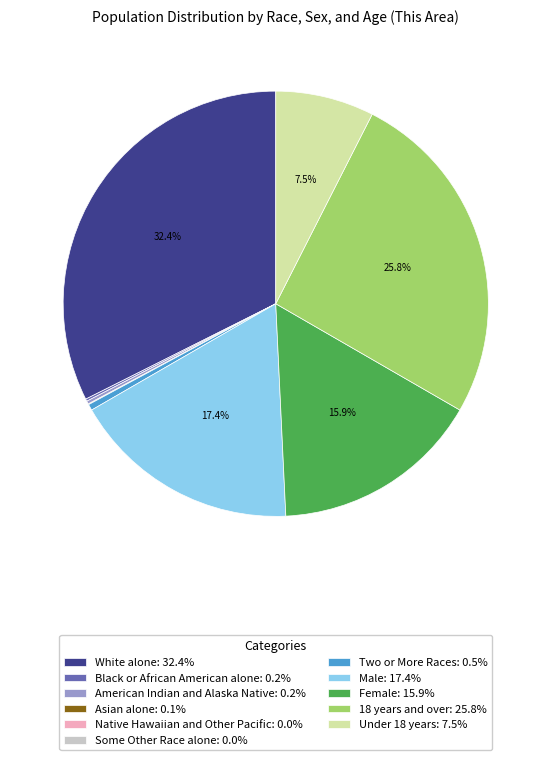

What is the largest slice in the pie chart?

White alone